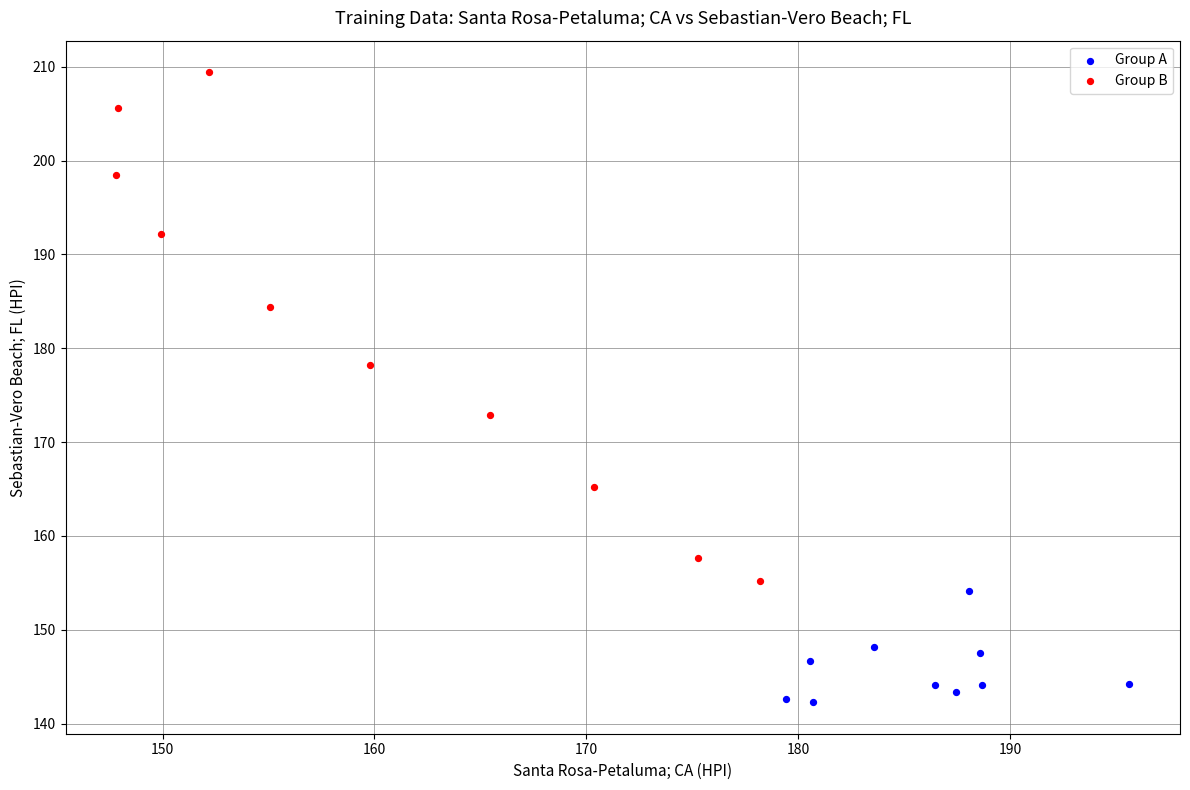

Which series reaches the maximum Y coordinate?

Group B